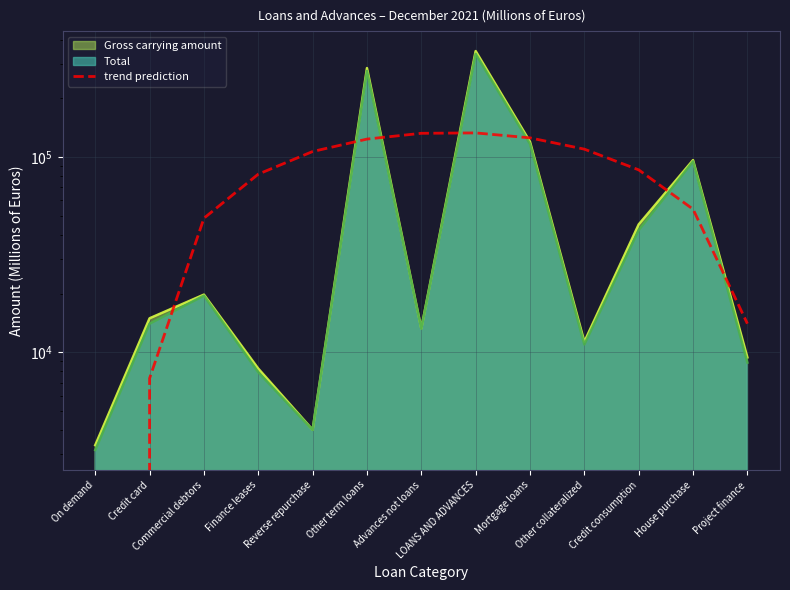

At which label does the data first exceed 86109?

Reverse repurchase